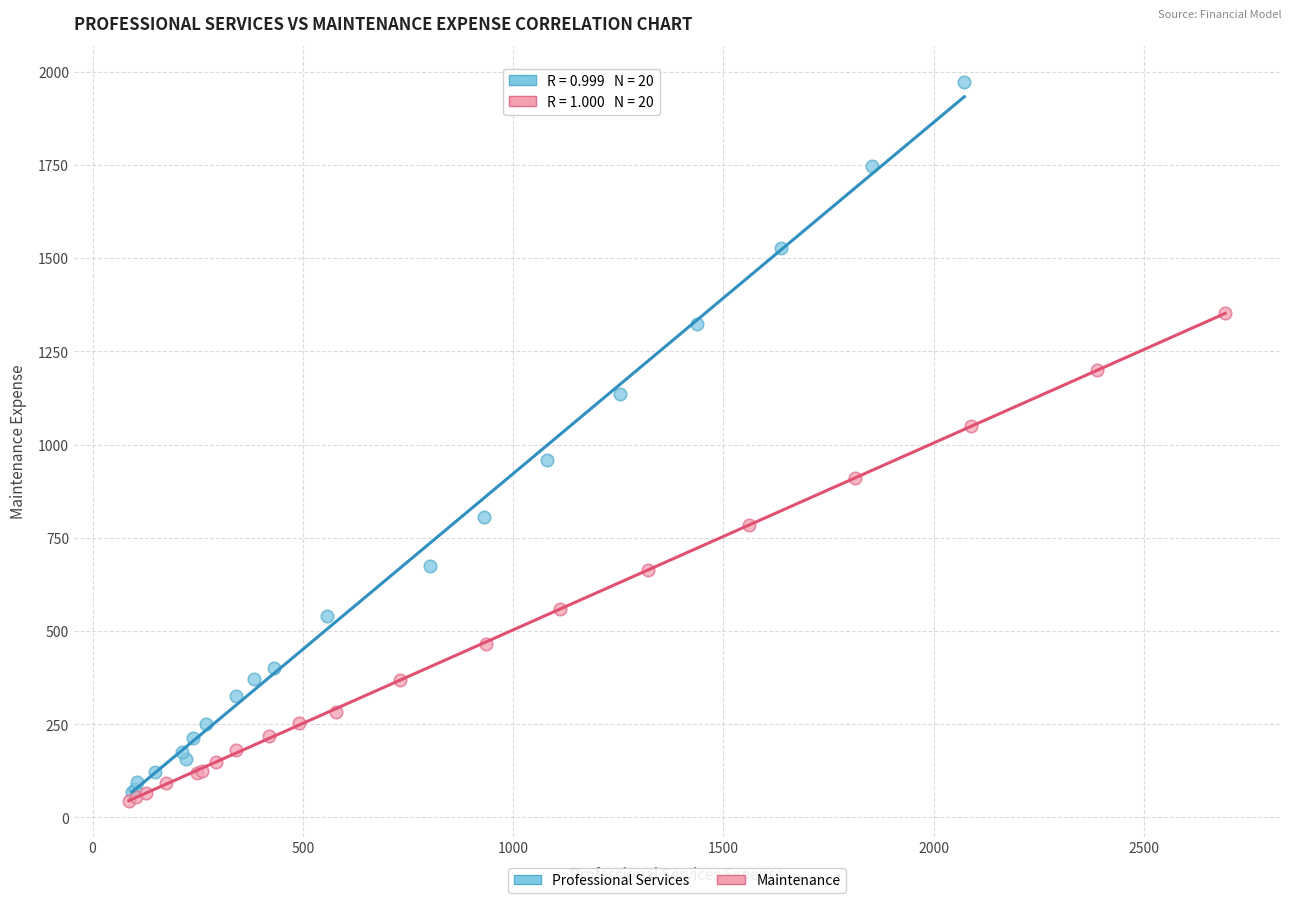

Which series has the largest Y range (max minus min)?

Professional Services